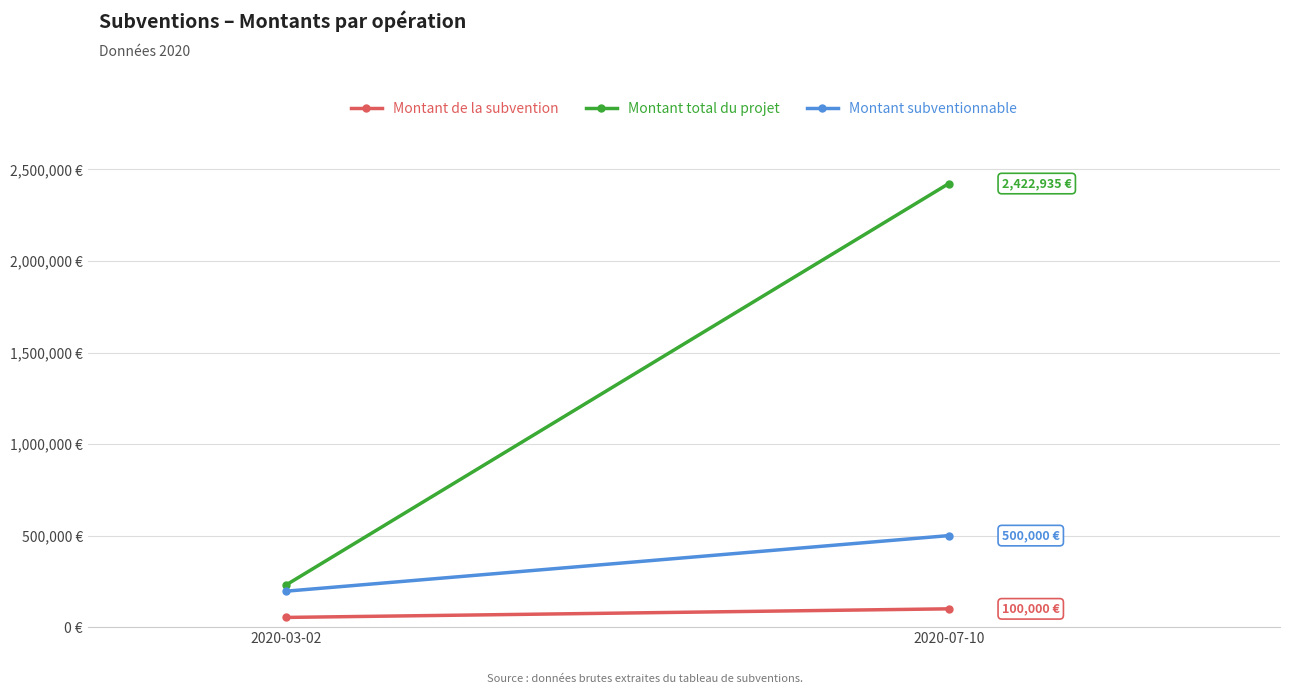

The Montant subventionnable series shows 500000.0 at 2020-07-10. True or false?

True